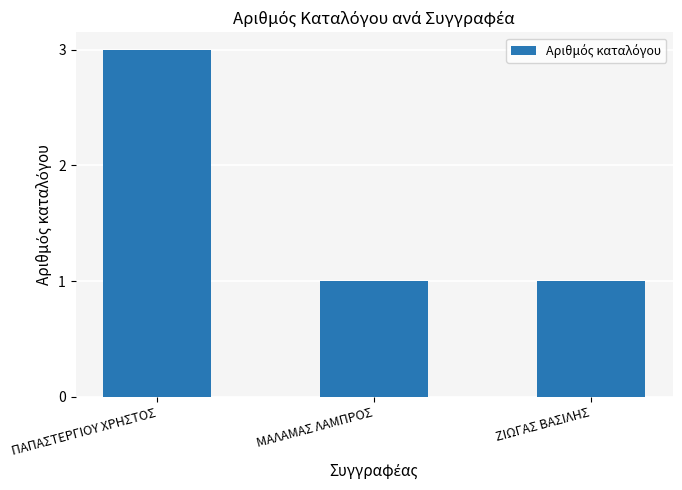

What position from the right is ΠΑΠΑΣΤΕΡΓΙΟΥ ΧΡΗΣΤΟΣ?

3